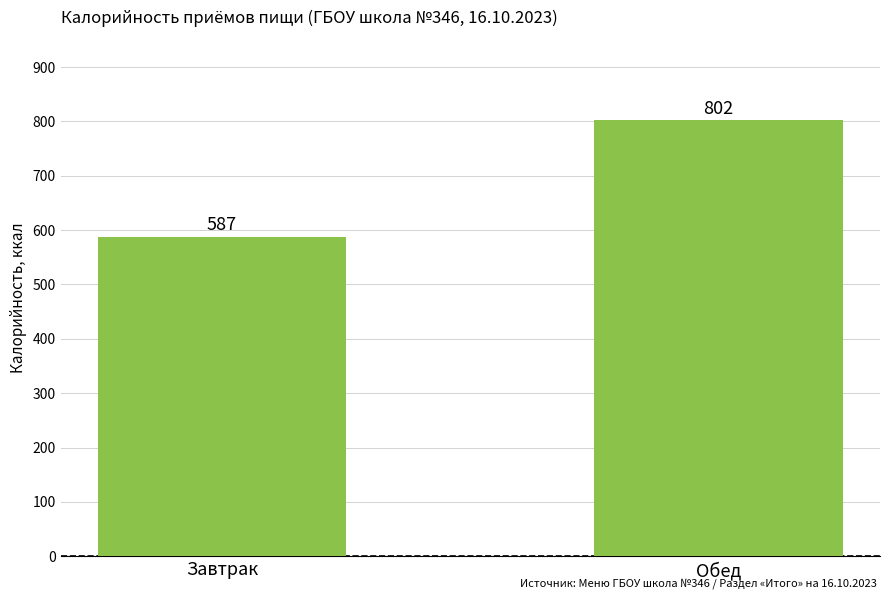

Rank the categories by value from lowest to highest.

Завтрак, Обед